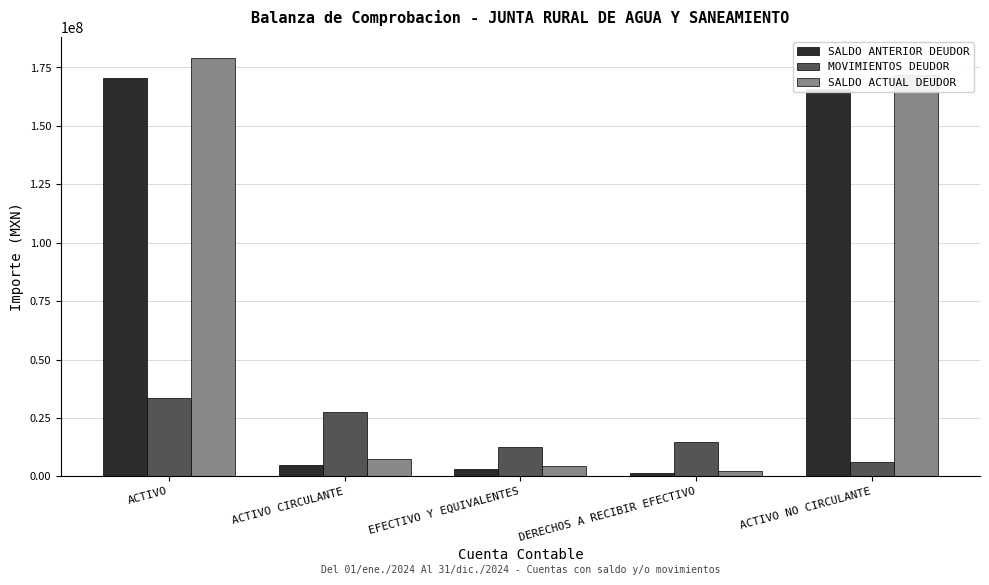

Which series has the widest spread of values?

SALDO ACTUAL DEUDOR